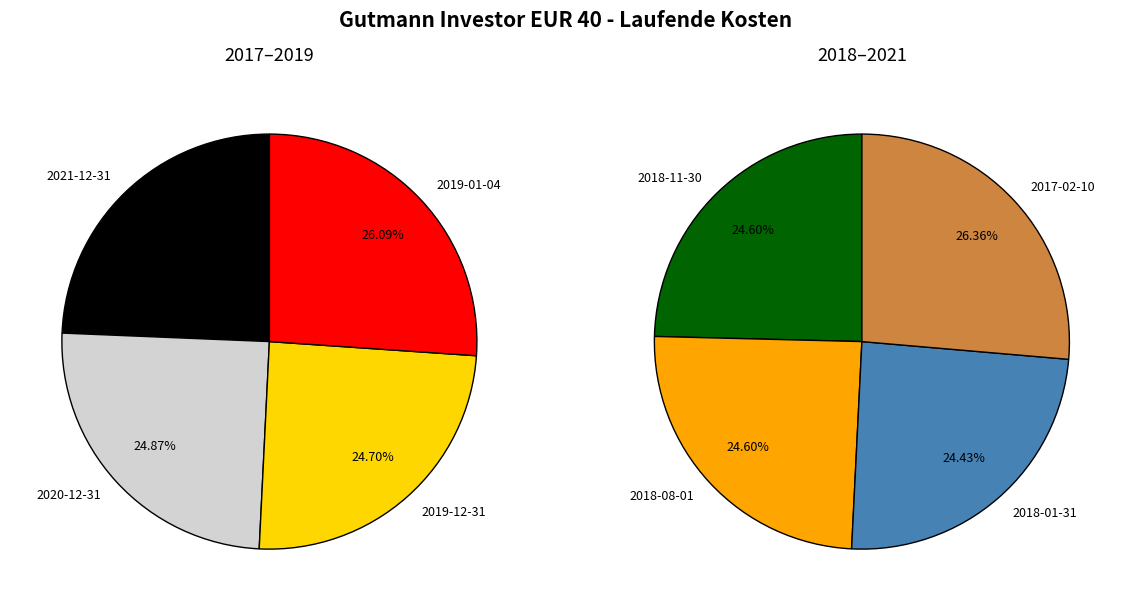

Count the number of slices in the pie.

8